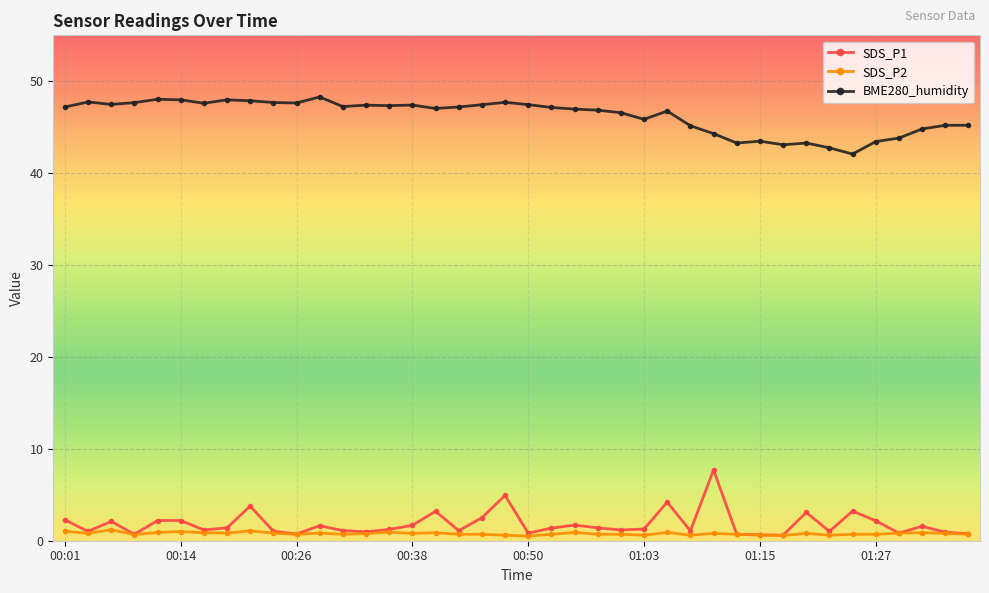

What are all the series names shown in the legend?

SDS_P1, SDS_P2, BME280_humidity